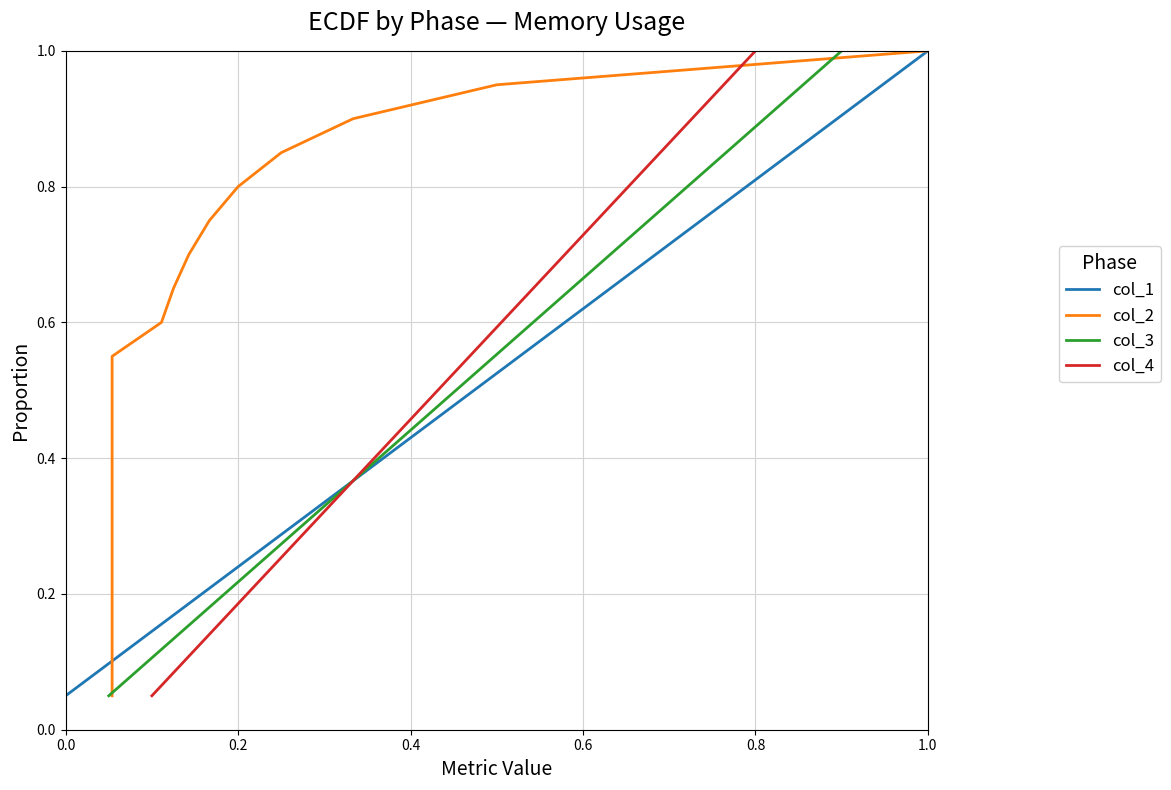

What is the maximum value for col_1?

1.0